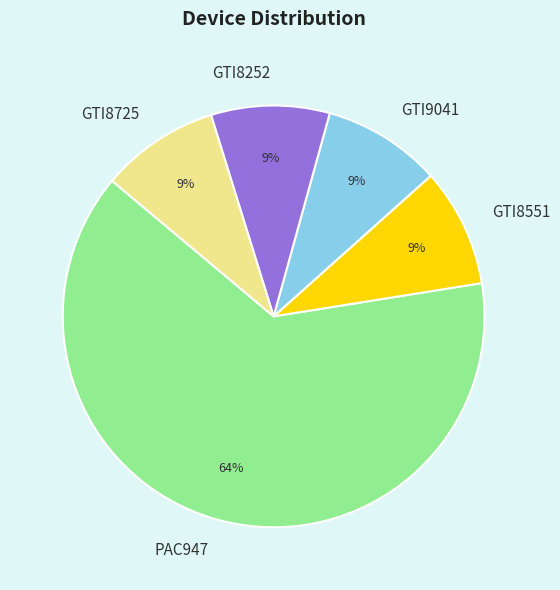

Approximately how many times larger is the value at GTI8725 compared to GTI9041?

1.0